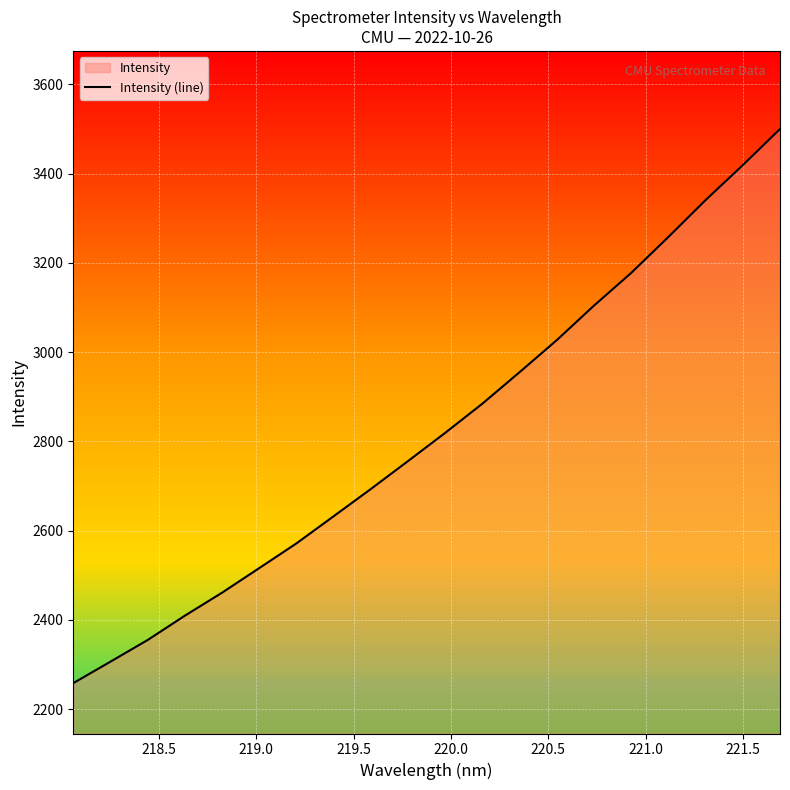

Does the chart display data point markers on the line(s)?

No